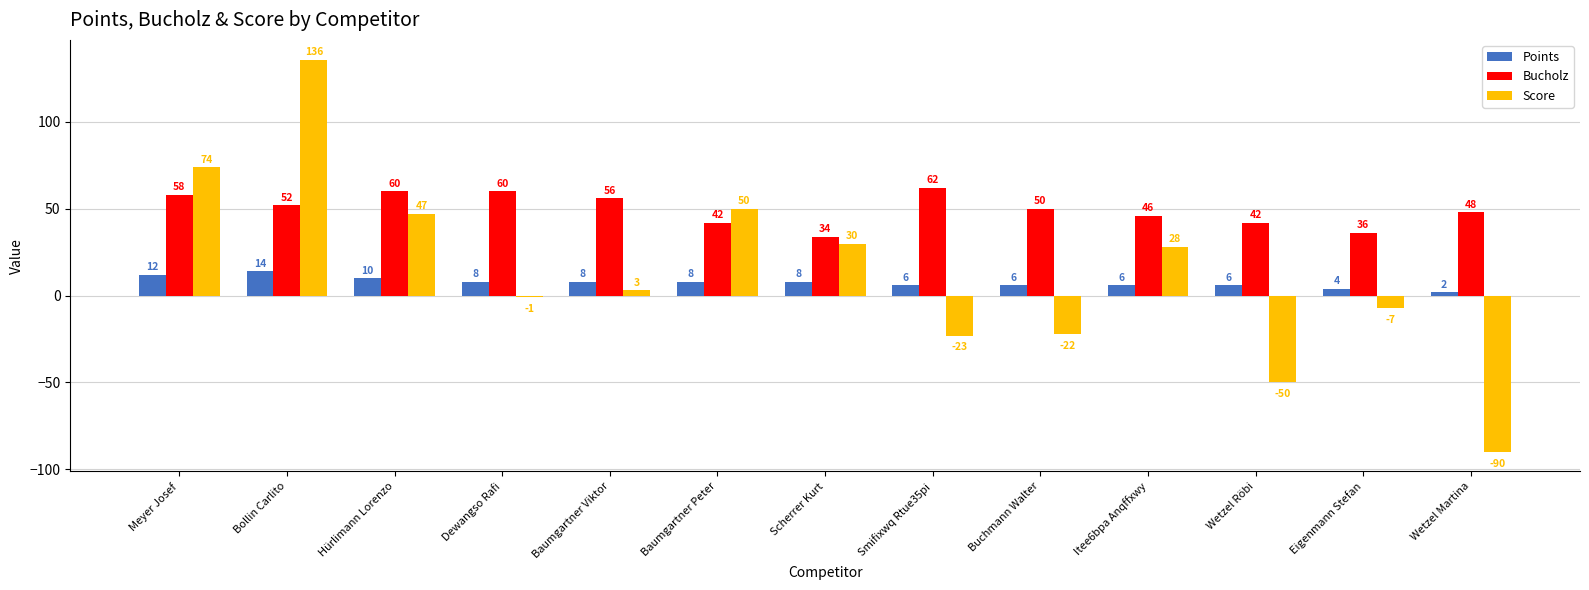

What is the maximum value for Bucholz?

62